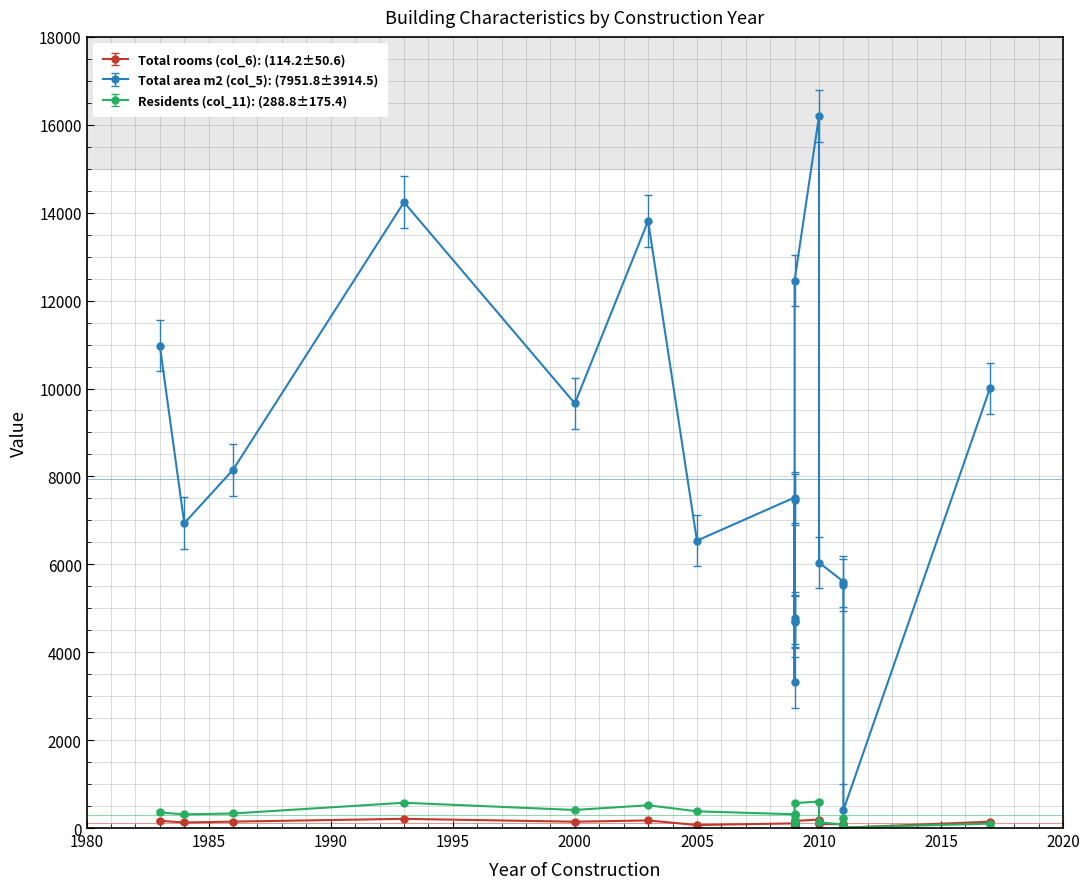

What is the approximate value of Total area m2 (col_5) at 1983, to the nearest 10?

10980